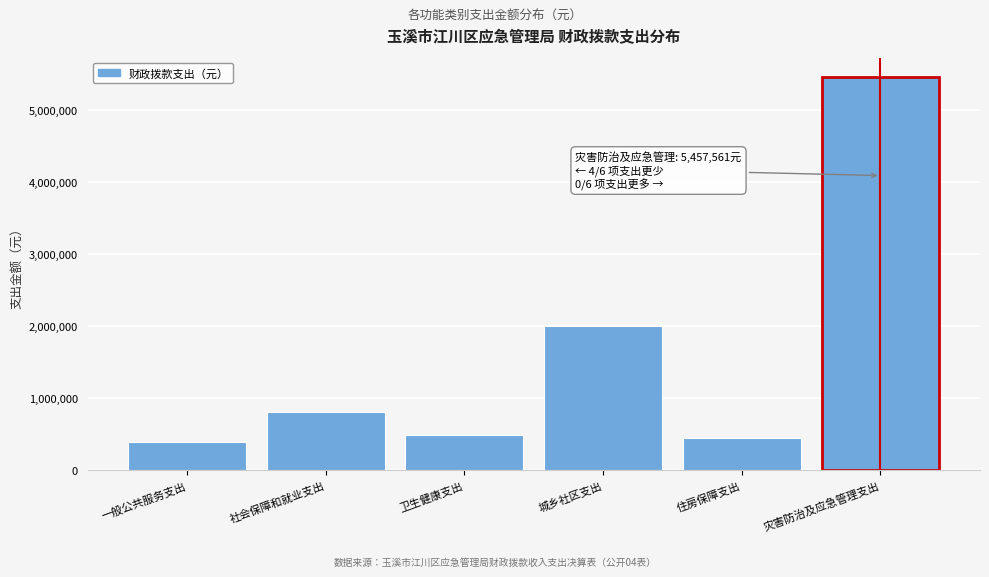

Reading right to left, list all the values displayed in this chart.

灾害防治及应急管理支出=5457560.9	住房保障支出=443698.0	城乡社区支出=2000000.0	卫生健康支出=485136.6	社会保障和就业支出=815016.4	一般公共服务支出=388296.0